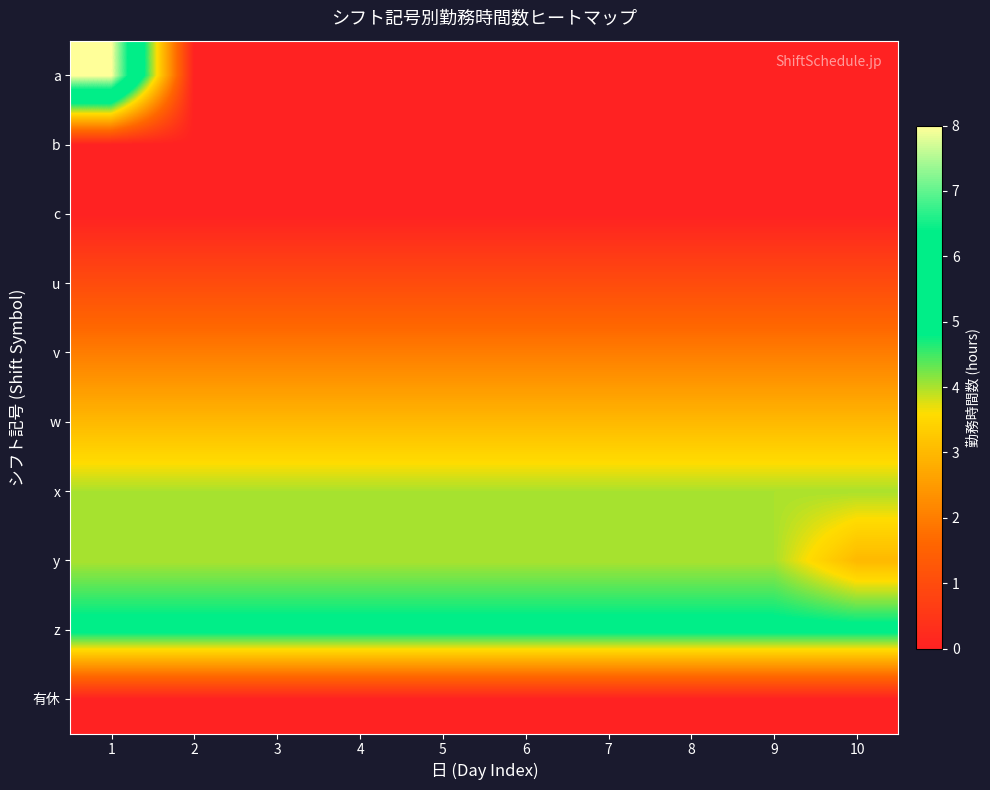

Which label corresponds to the smallest value in the chart?

2